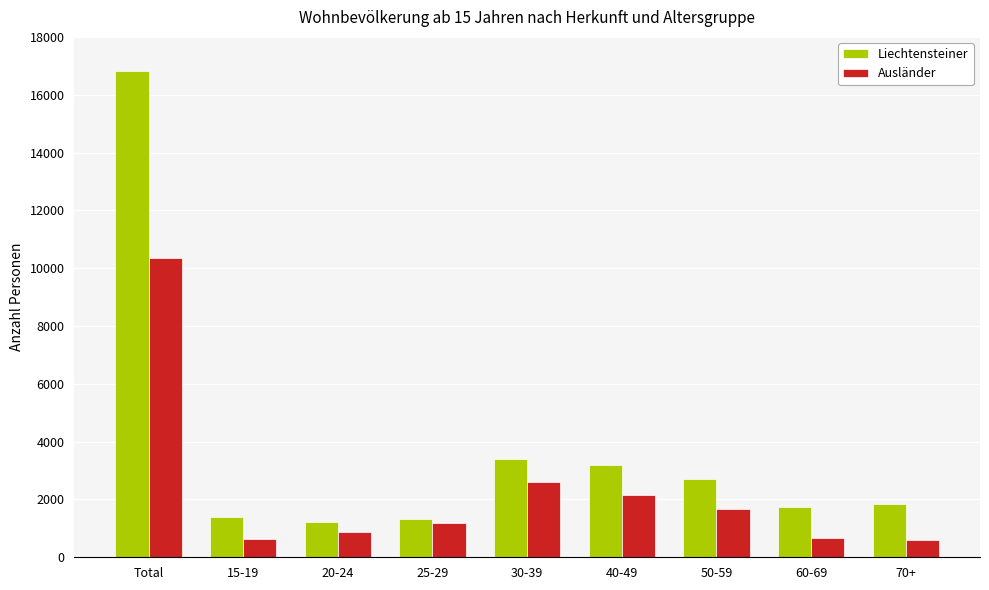

At which category is the sum across all series the highest?

Total